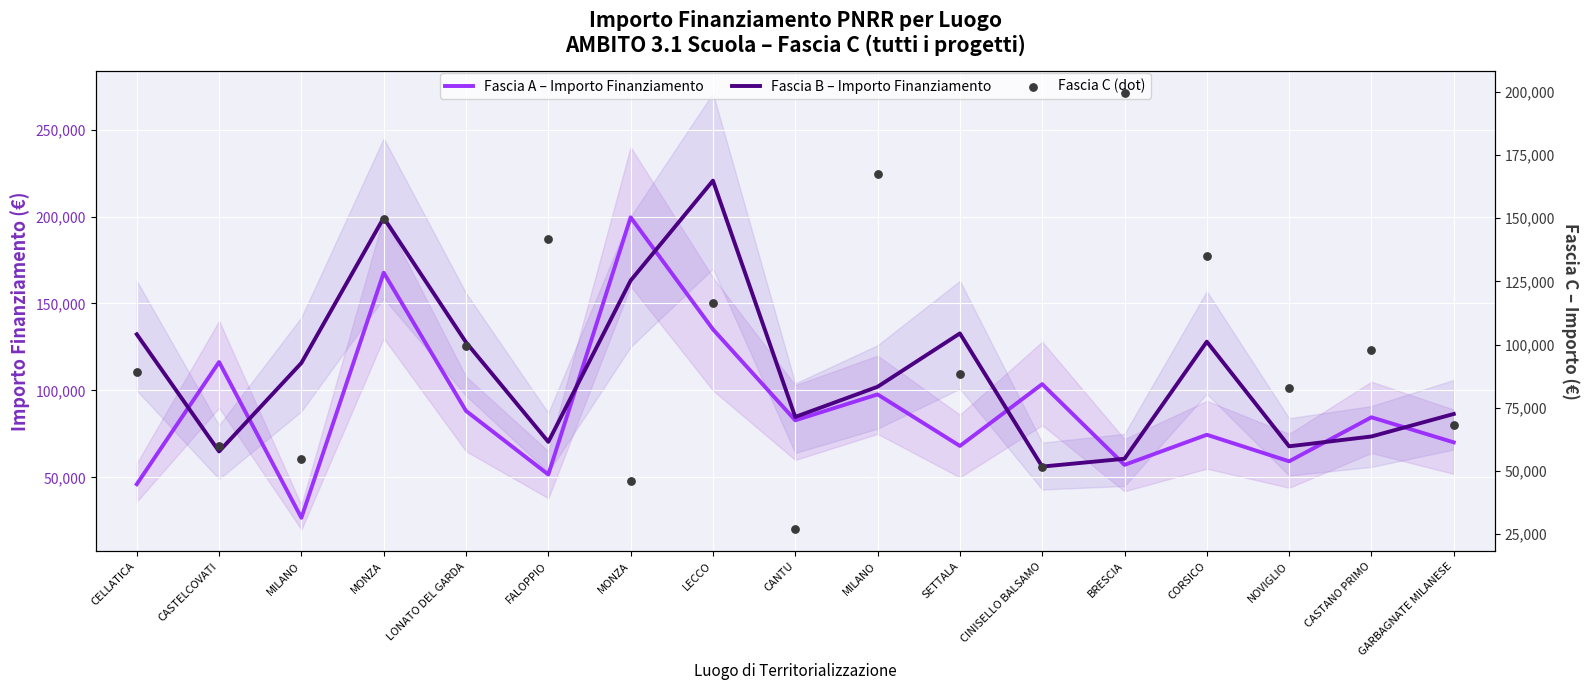

What are all the series names shown in the legend?

Fascia A – Importo Finanziamento, Fascia B – Importo Finanziamento, Fascia C (dot)